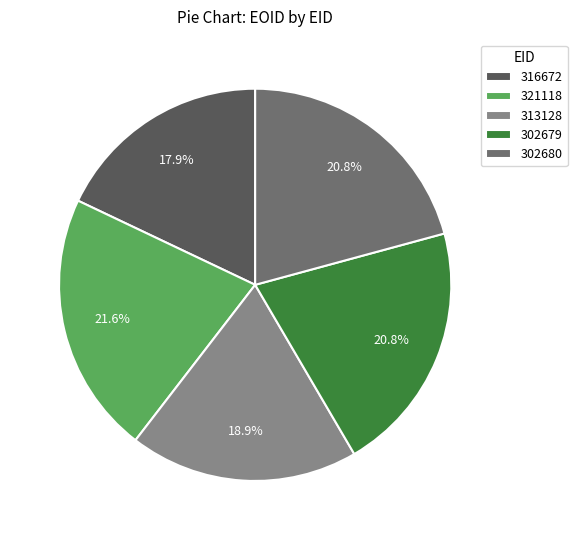

What is the smallest slice in the pie chart?

316672